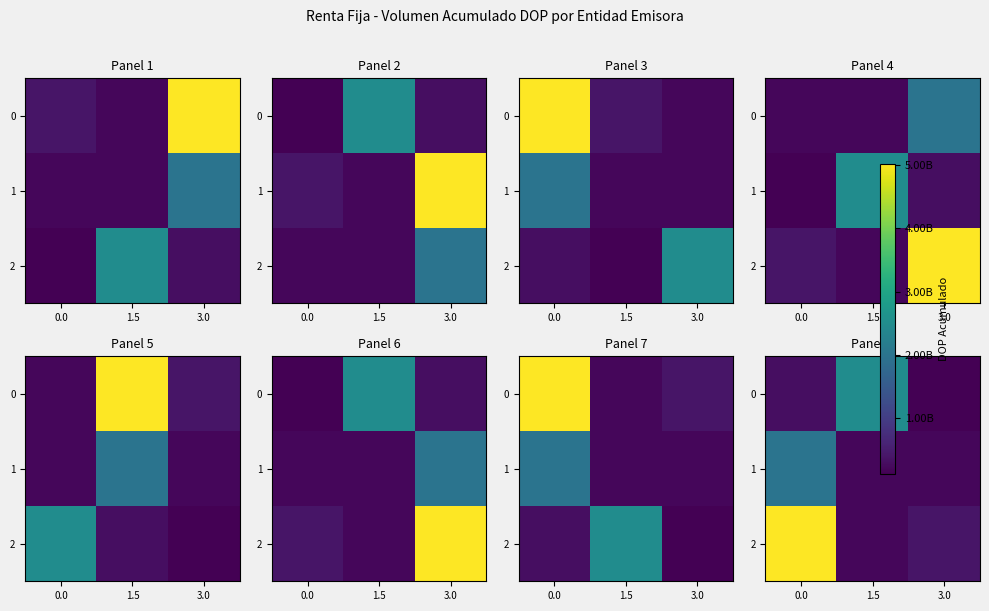

Between 1.5 and 3.0, which is larger?

1.5